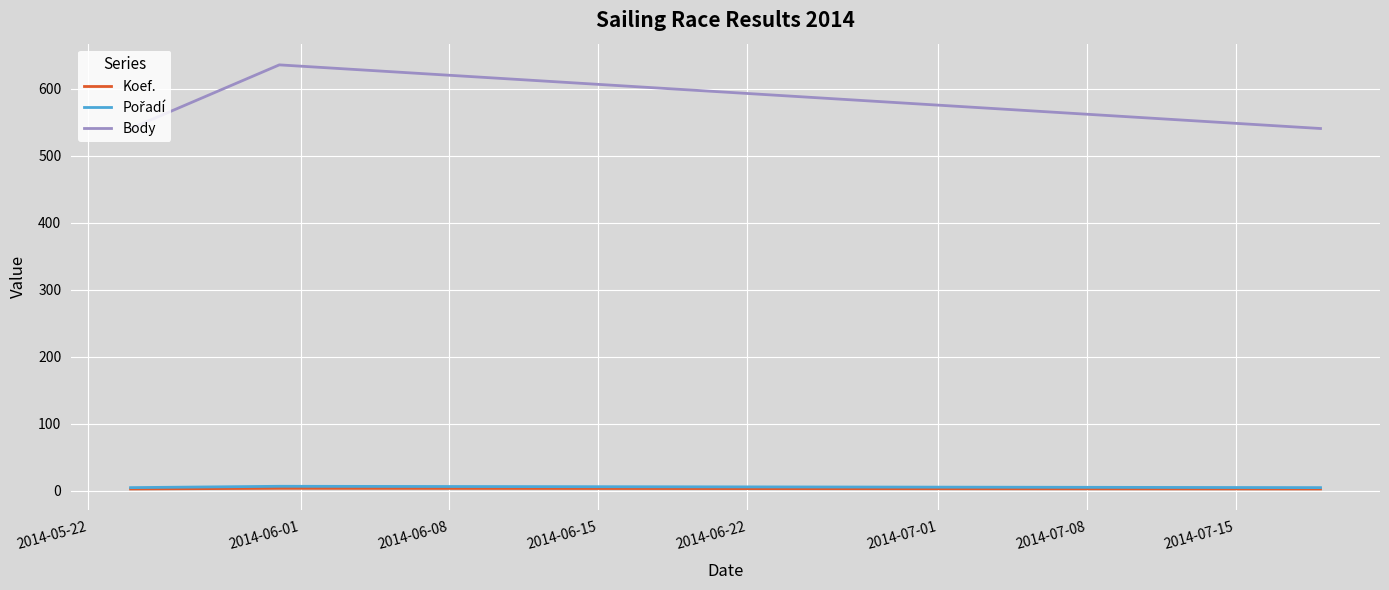

Which series has the widest spread of values?

Body